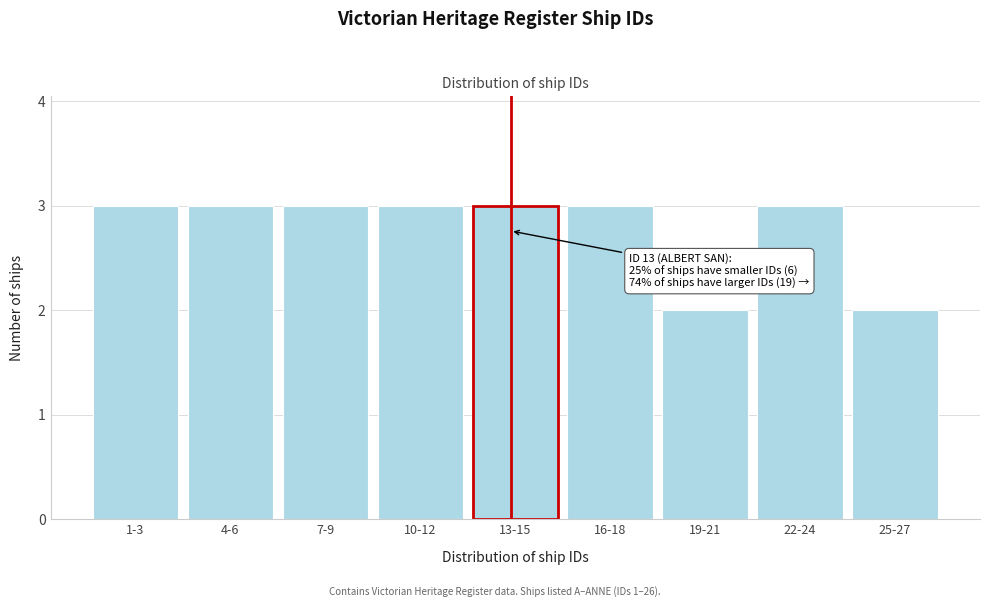

Reading left to right, what are all the values shown in this chart?

3	3	3	3	3	3	2	3	2